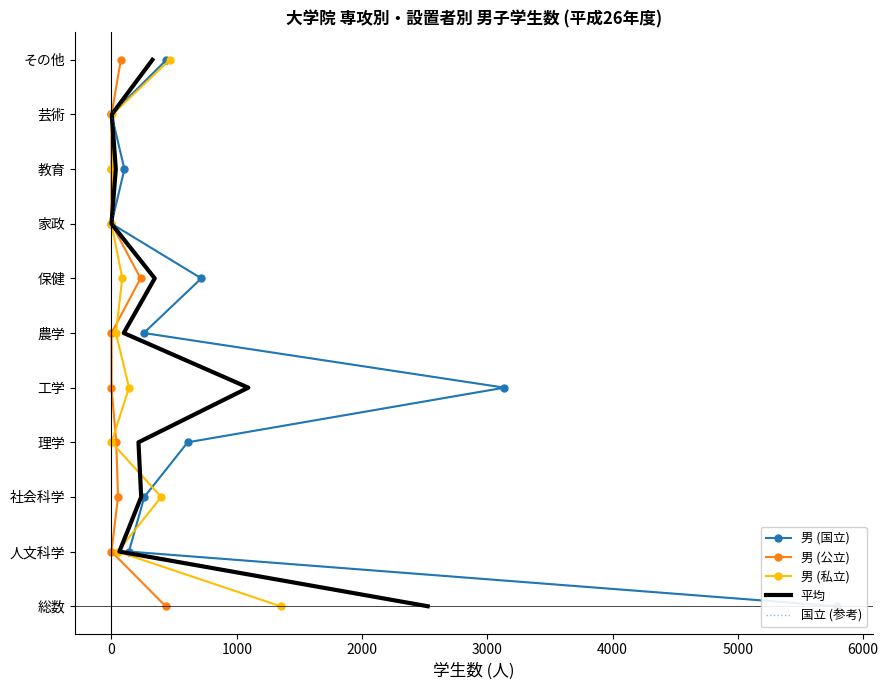

How many series are shown in this chart?

5